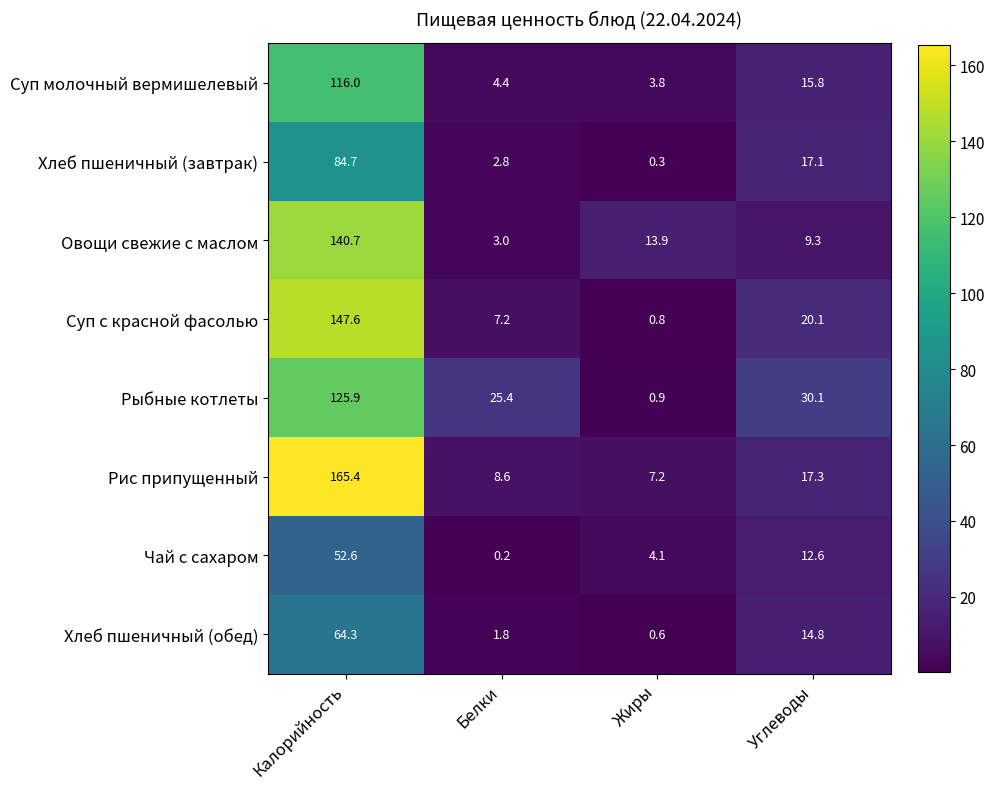

How many series are shown in this chart?

8